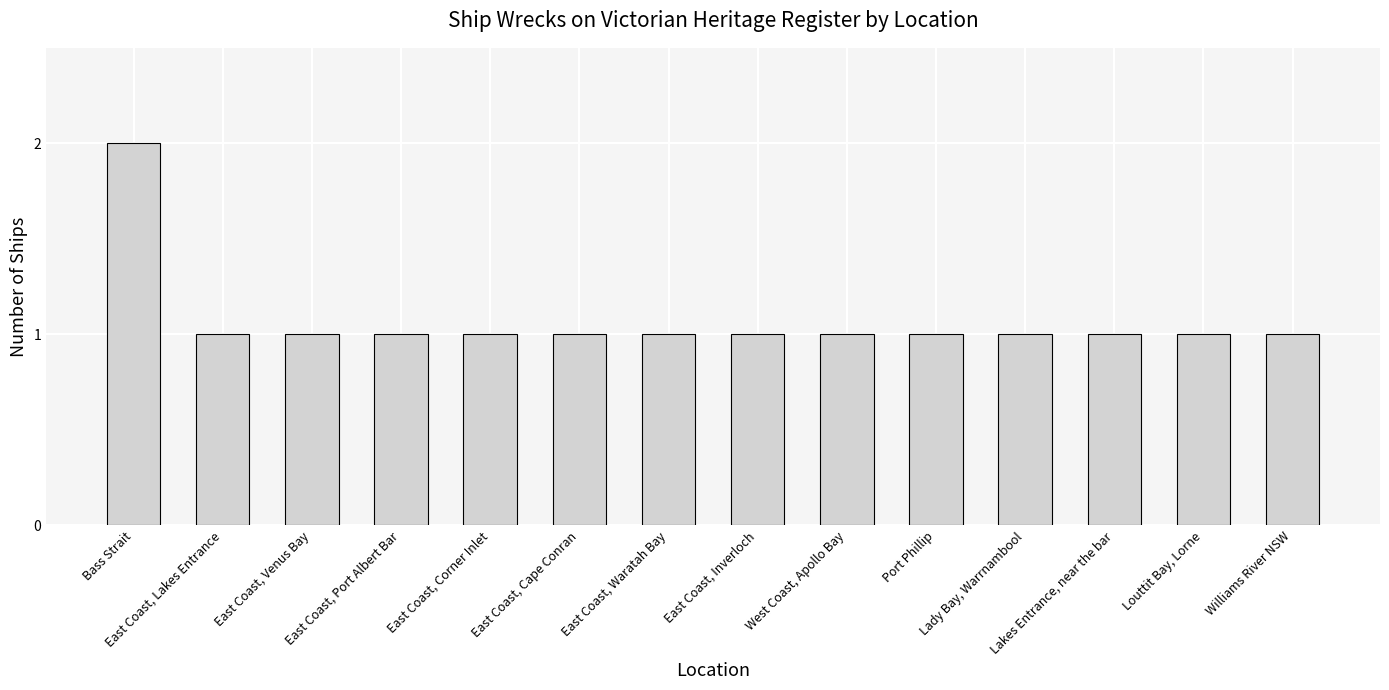

What is the label of the 2nd bar from the right?

Louttit Bay, Lorne